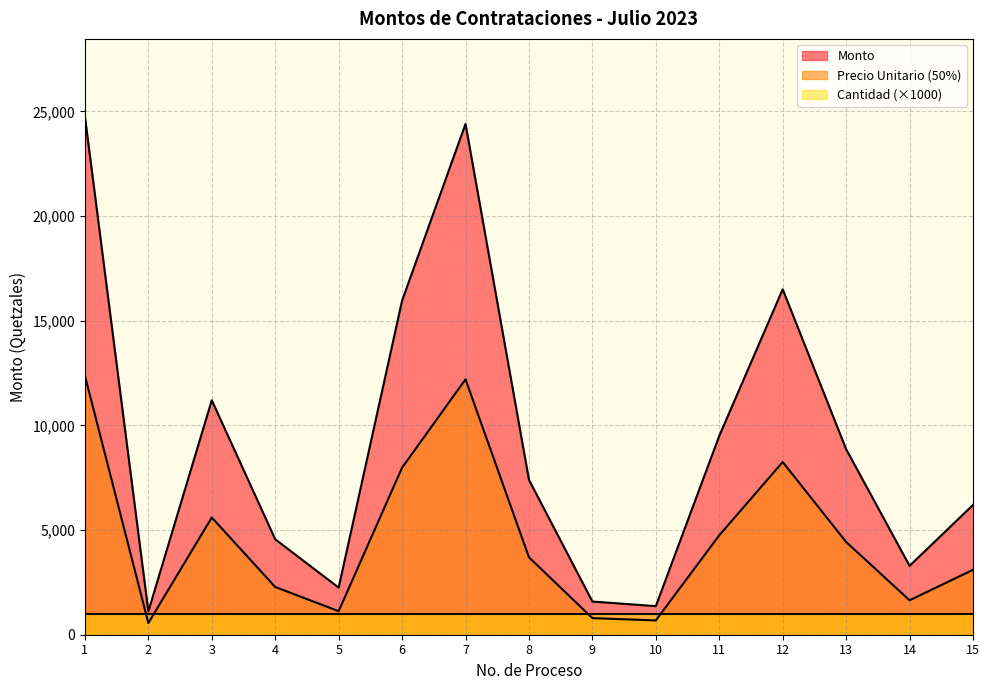

The value of Precio Unitario (50%) at 13 is 4431.0. True or false?

True